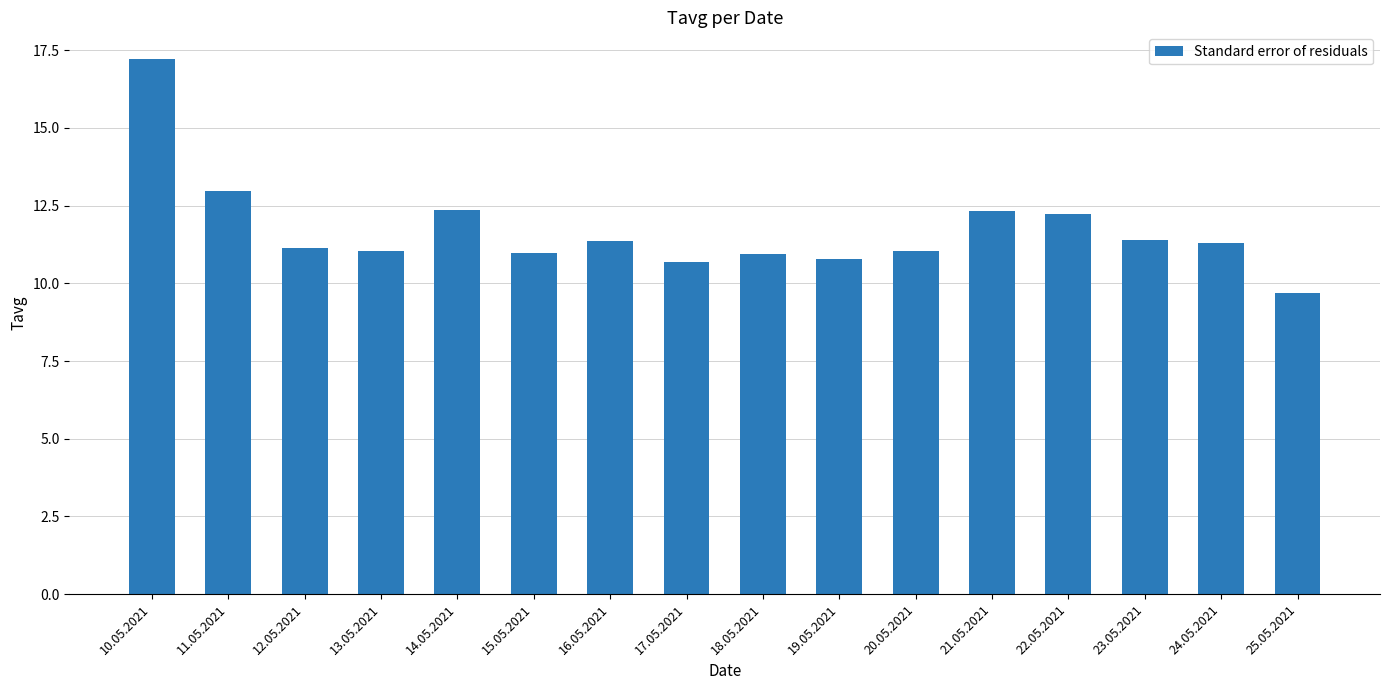

Does the chart contain any negative values?

No